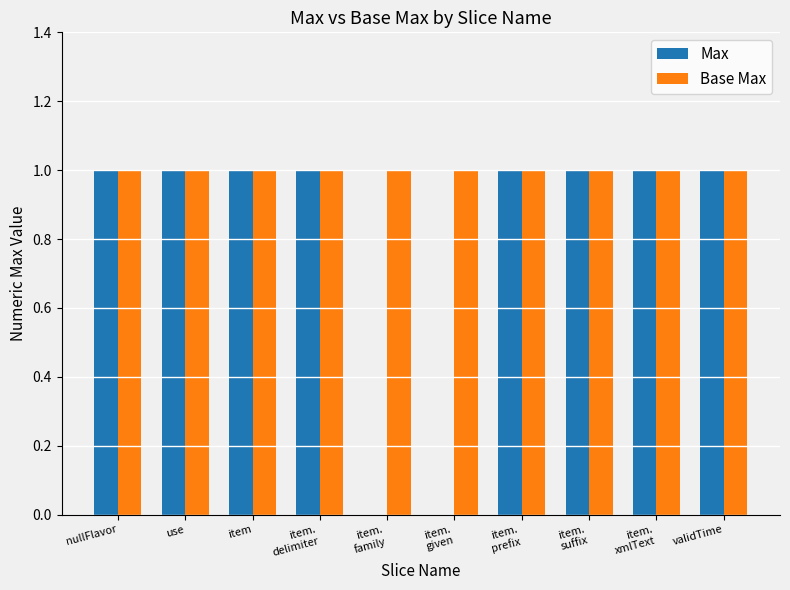

How many groups of bars are there?

10